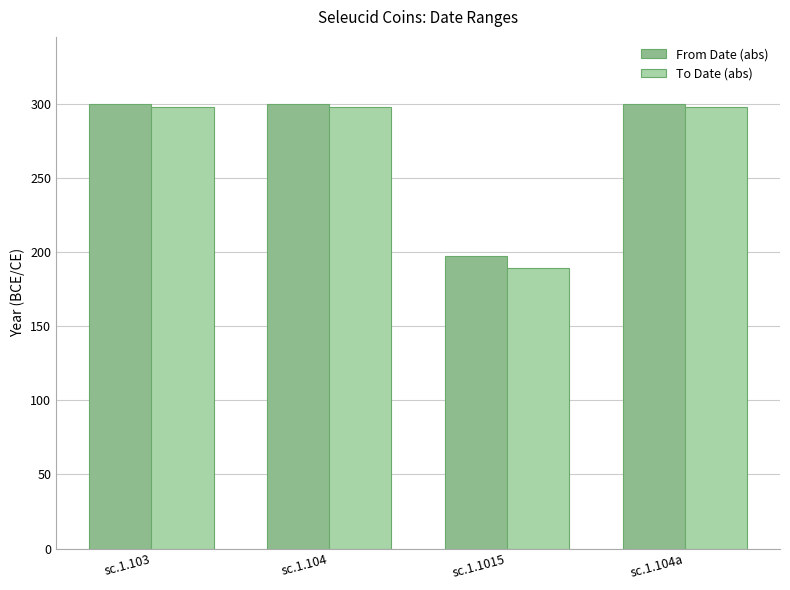

What is the lowest value of the To Date (abs) series?

189